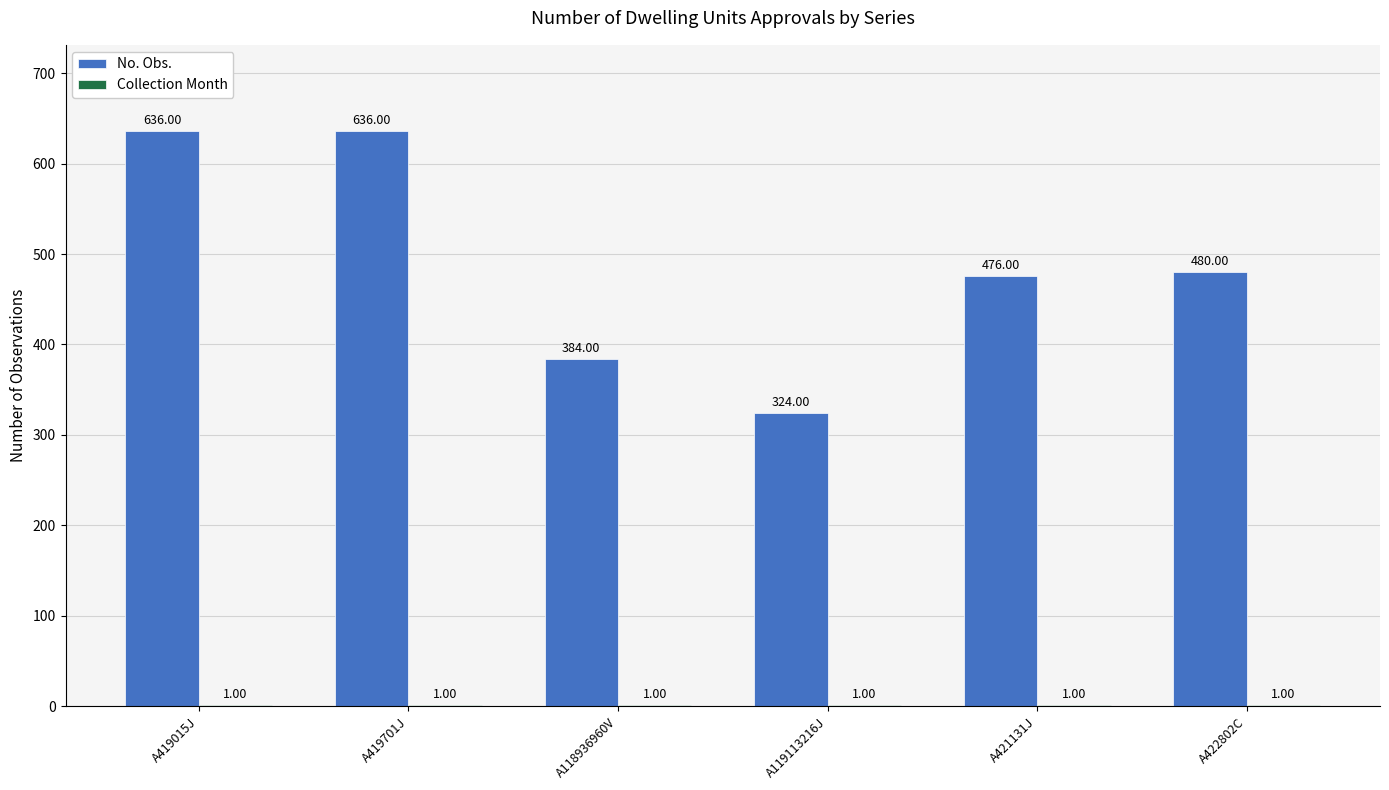

What is the sum of the No. Obs. values at A421131J and A419701J?

1112